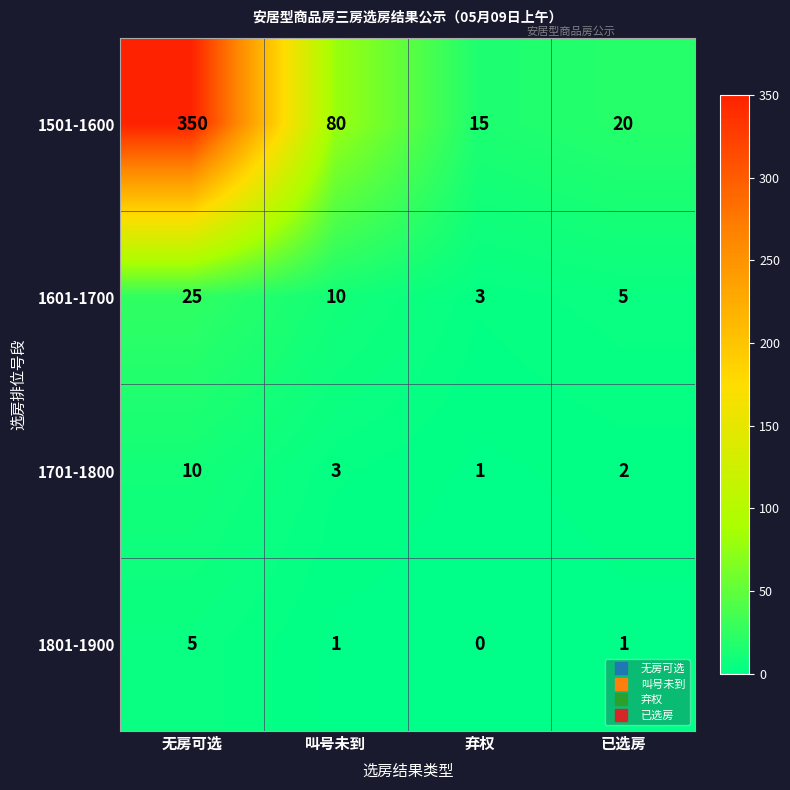

What is the sum of all 1801-1900 values?

7